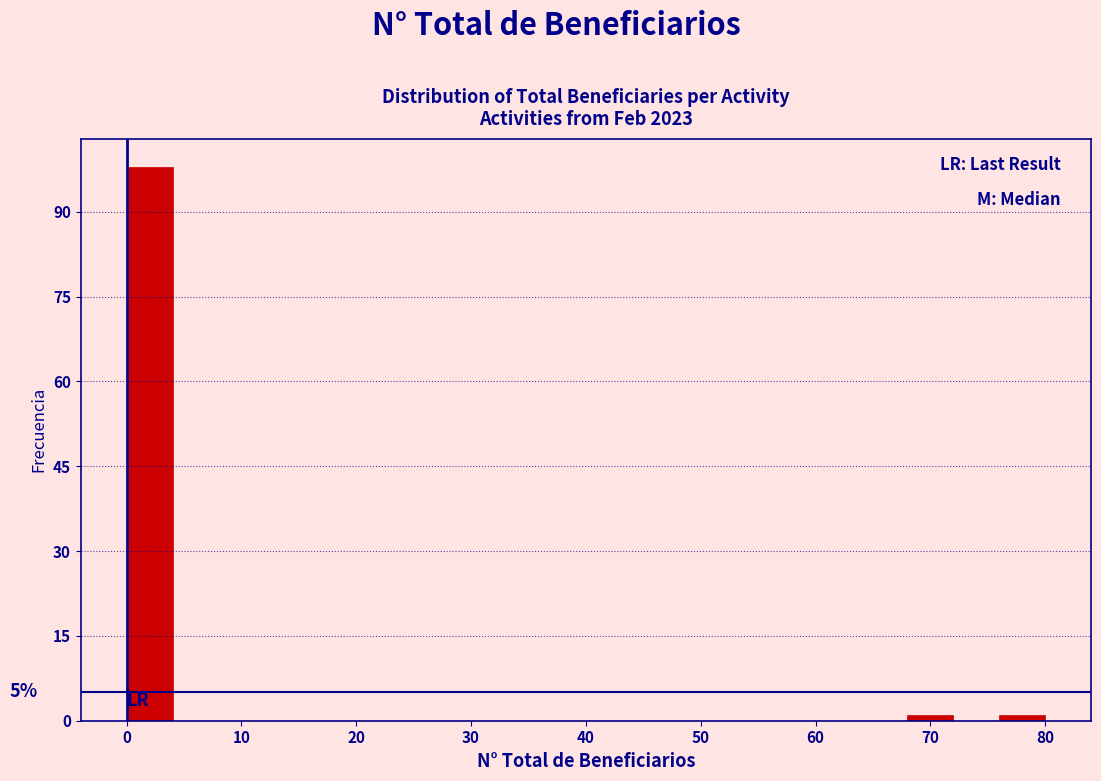

Over which range of the x-axis is the bar tallest?

0 to 4